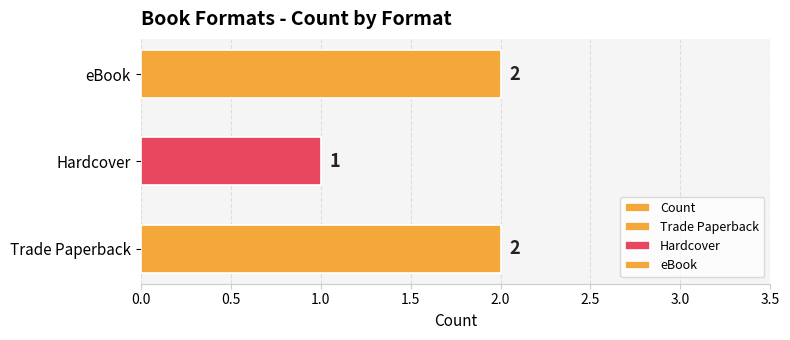

What is the smallest value displayed?

1